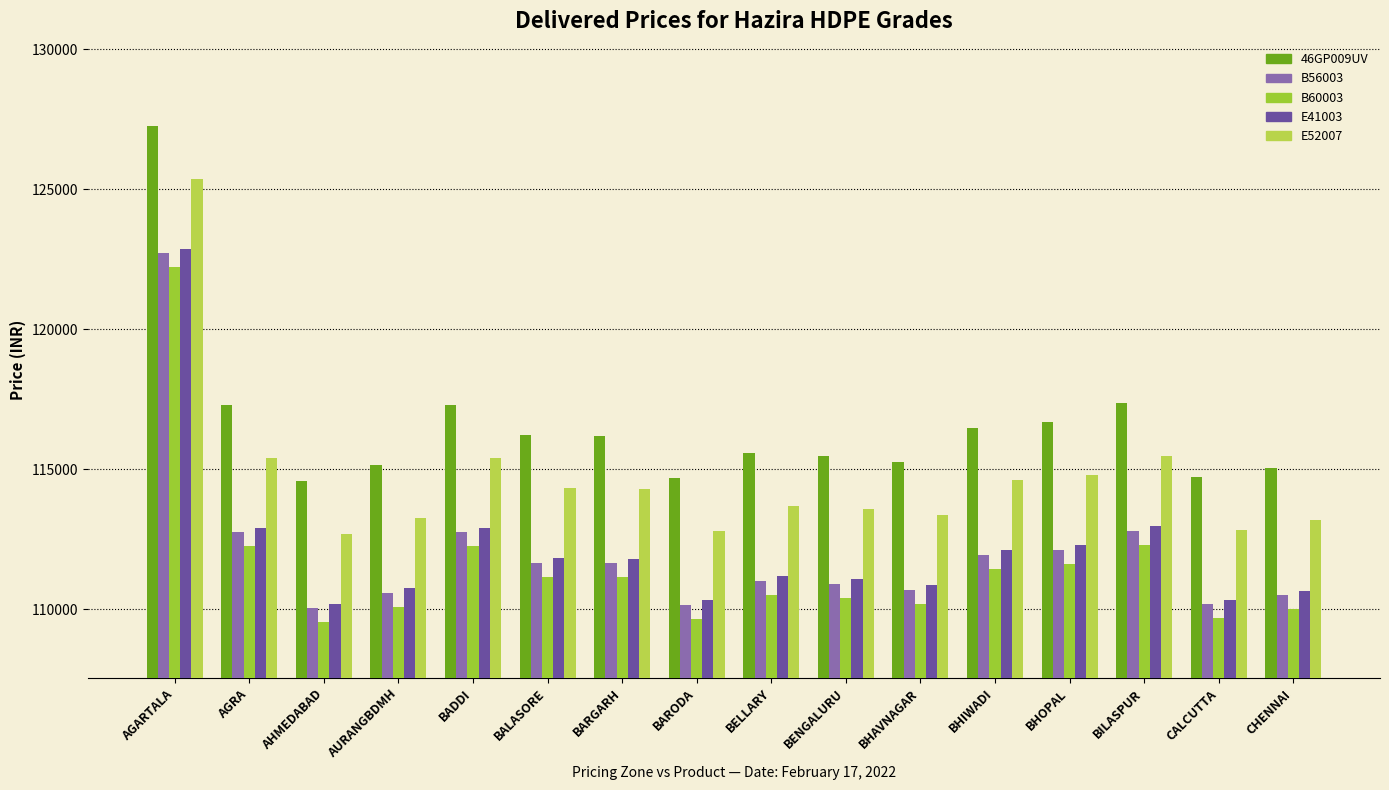

At which label does B60003 first exceed 111155?

AGARTALA